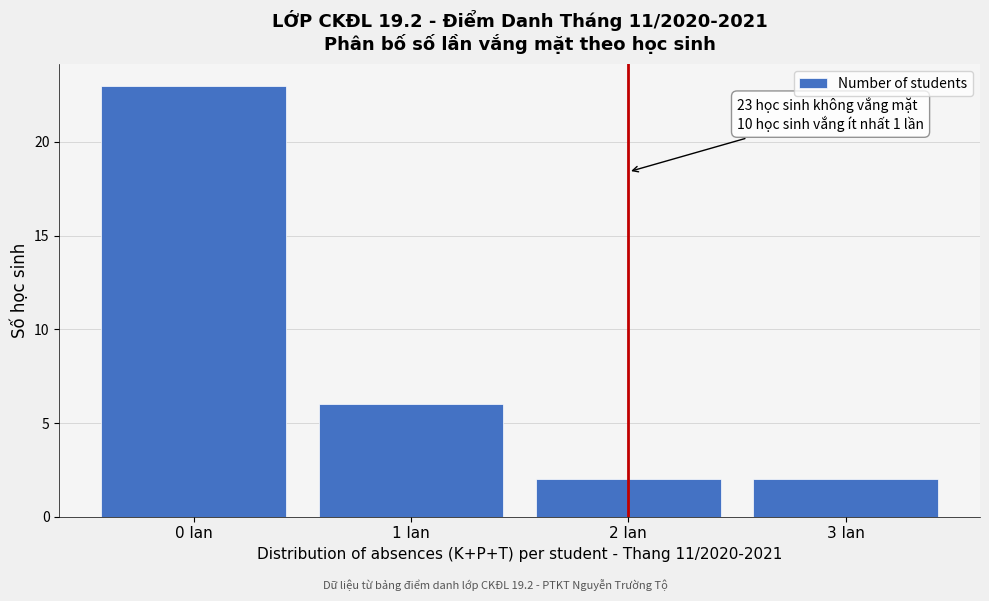

Reading left to right, list all the values displayed in this chart.

23	6	2	2